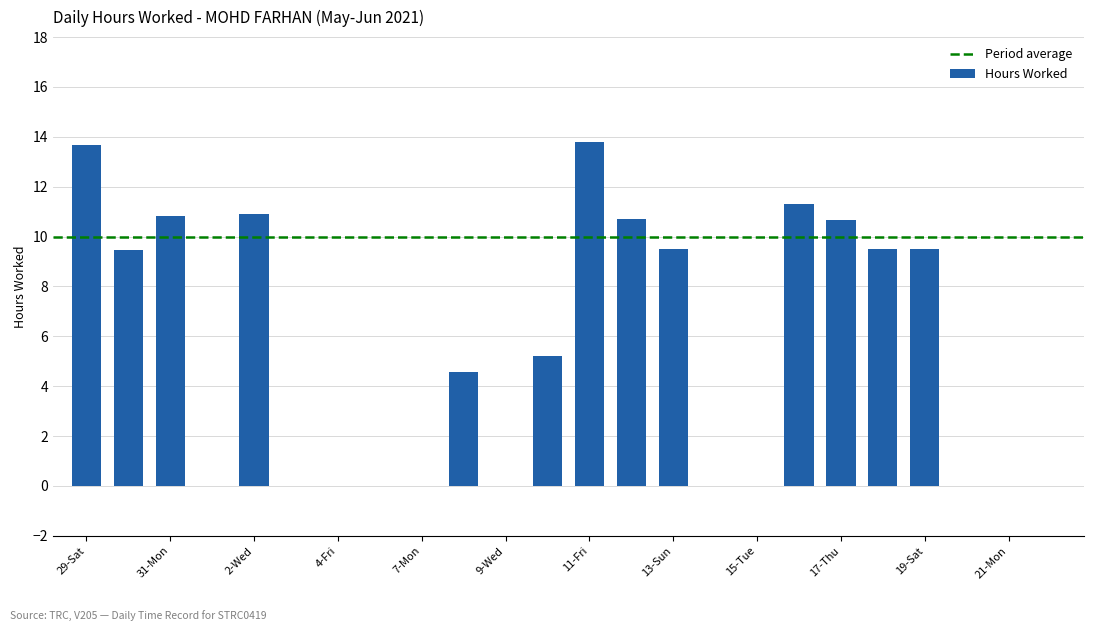

What is the maximum value shown in the chart?

13.8